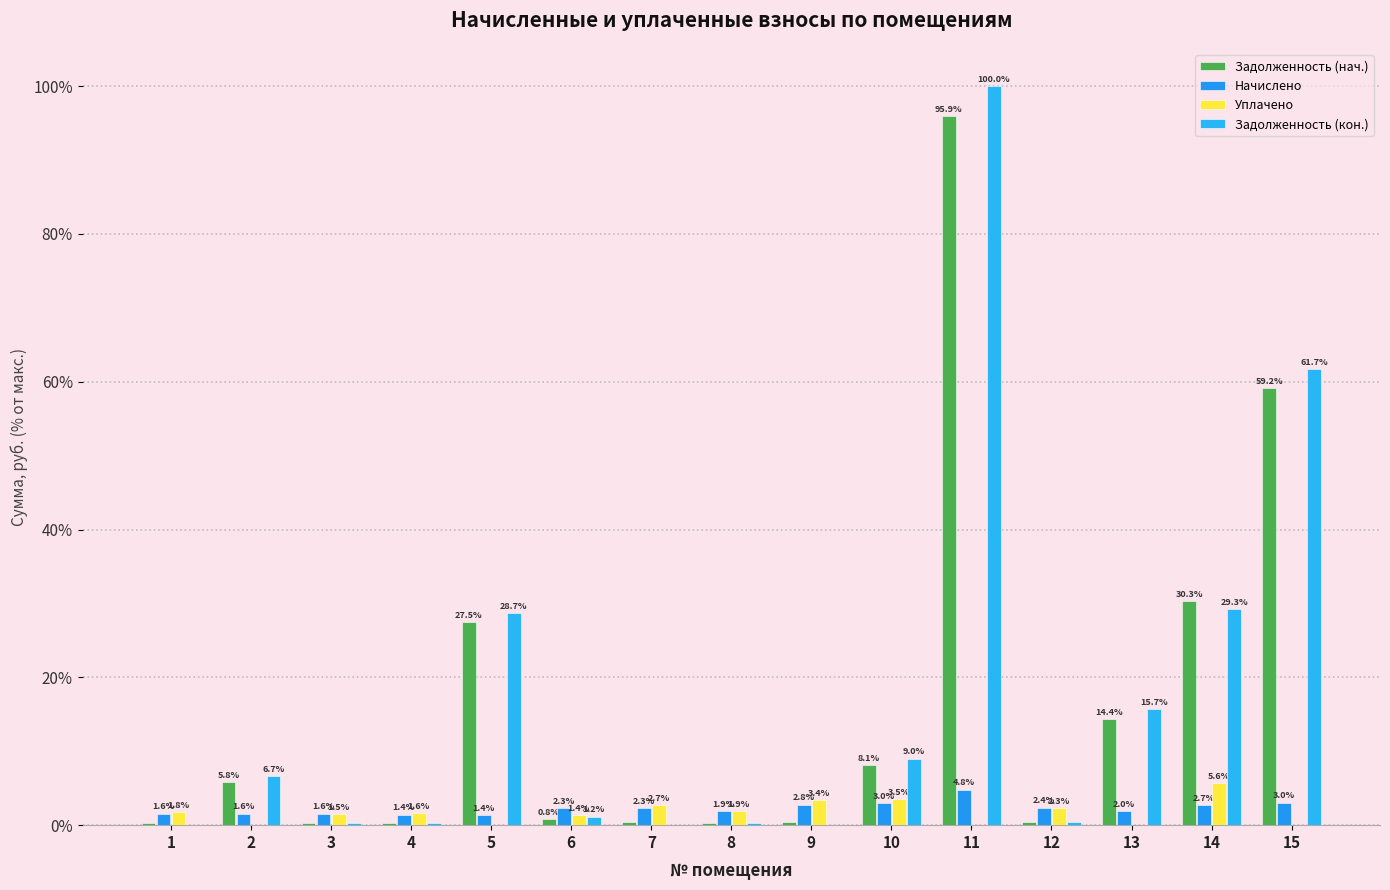

How many distinct data groups are displayed?

4